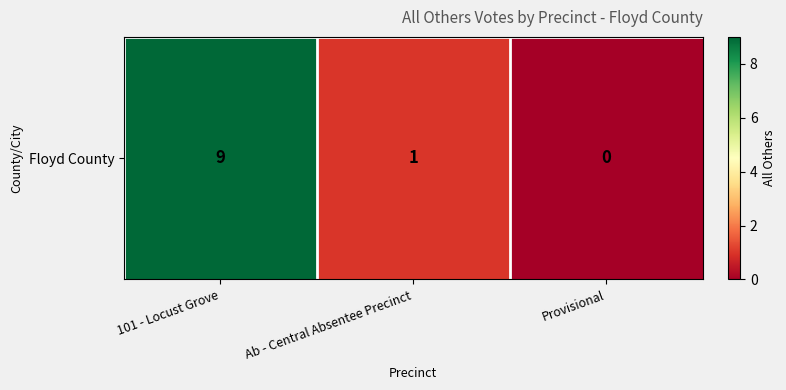

What is the difference between the maximum and second lowest values?

8